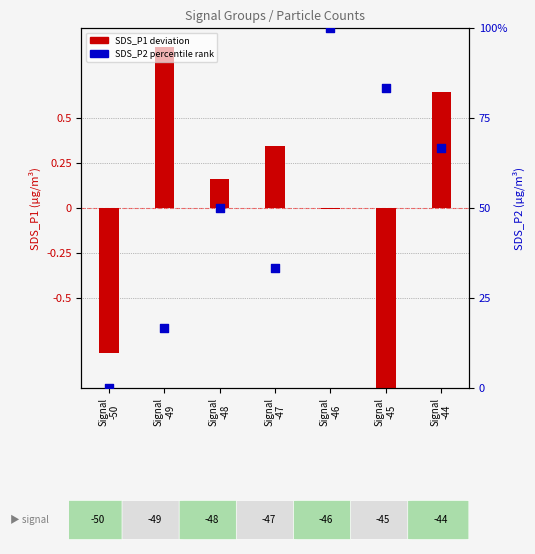

At how many categories does at least one series exceed 80?

2